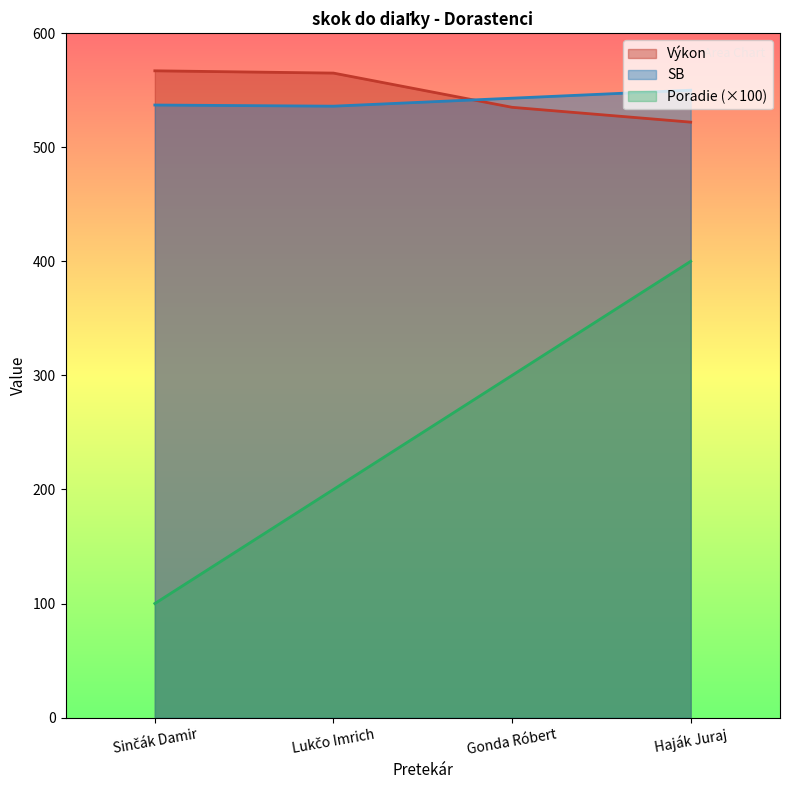

What is the difference between the highest and lowest values at Lukčo Imrich?

365